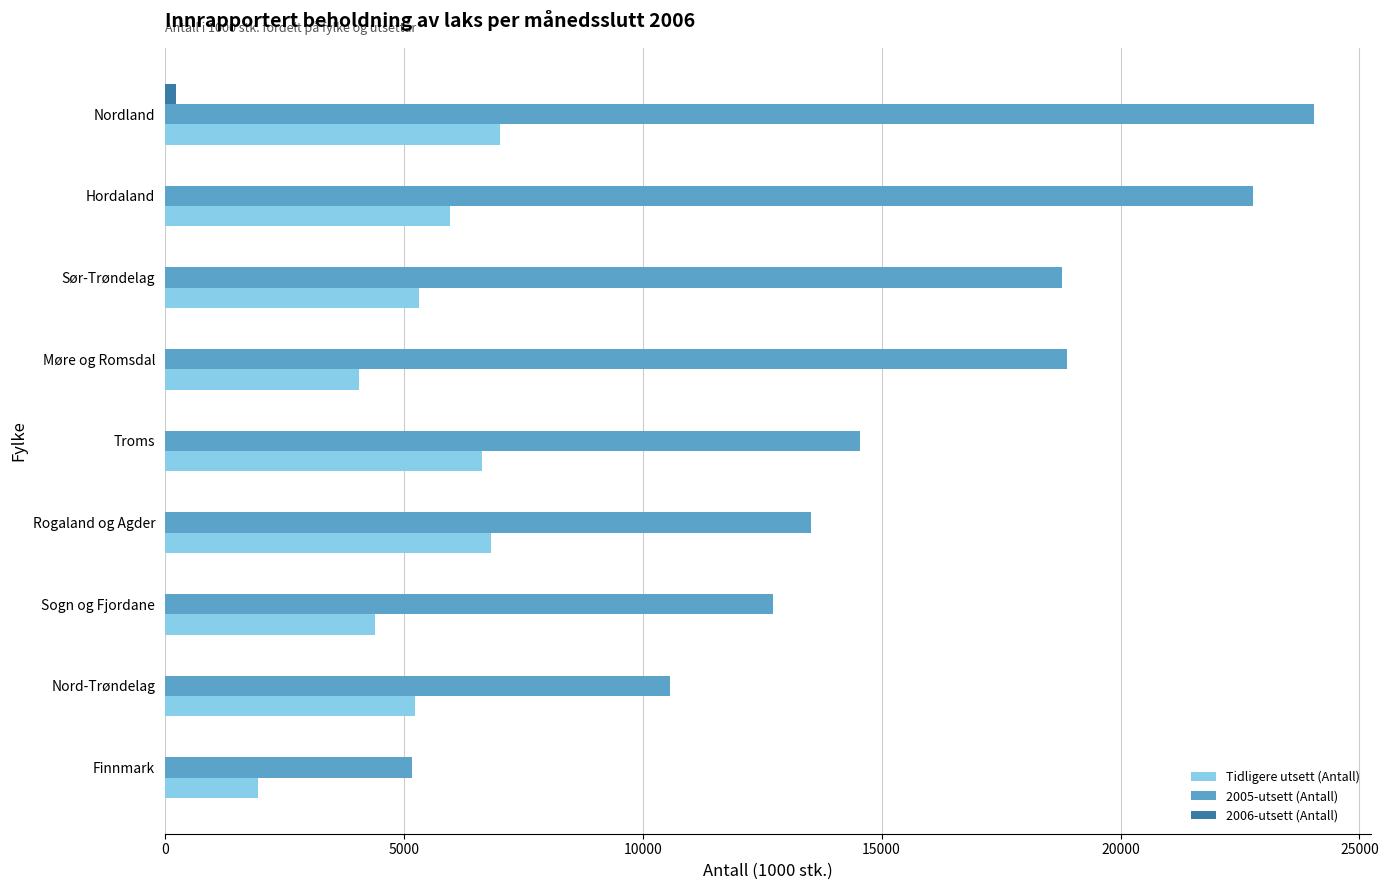

What is the sum of the Tidligere utsett (Antall) values at Troms and Rogaland og Agder?

13466.8